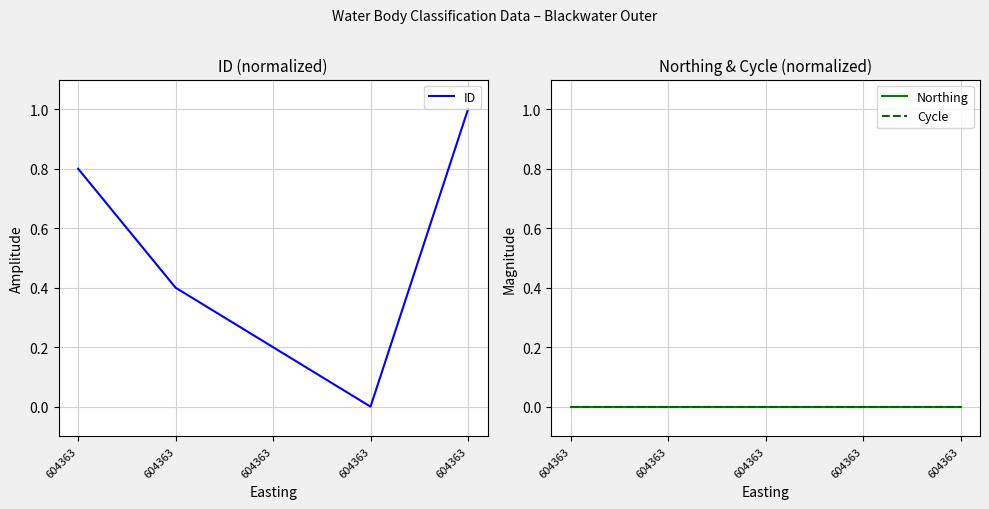

What is the spread (max minus min) of values at 604363?

0.8